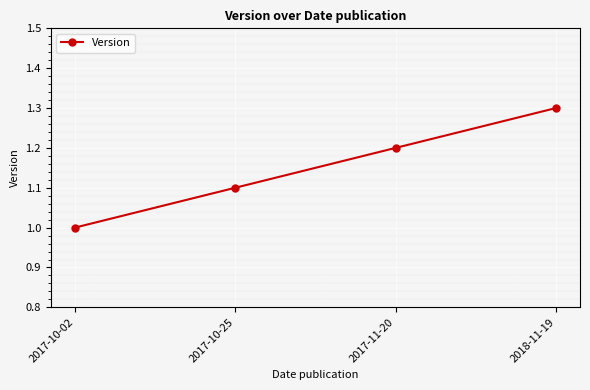

The value at 2018-11-19 is 1.7. True or false?

False